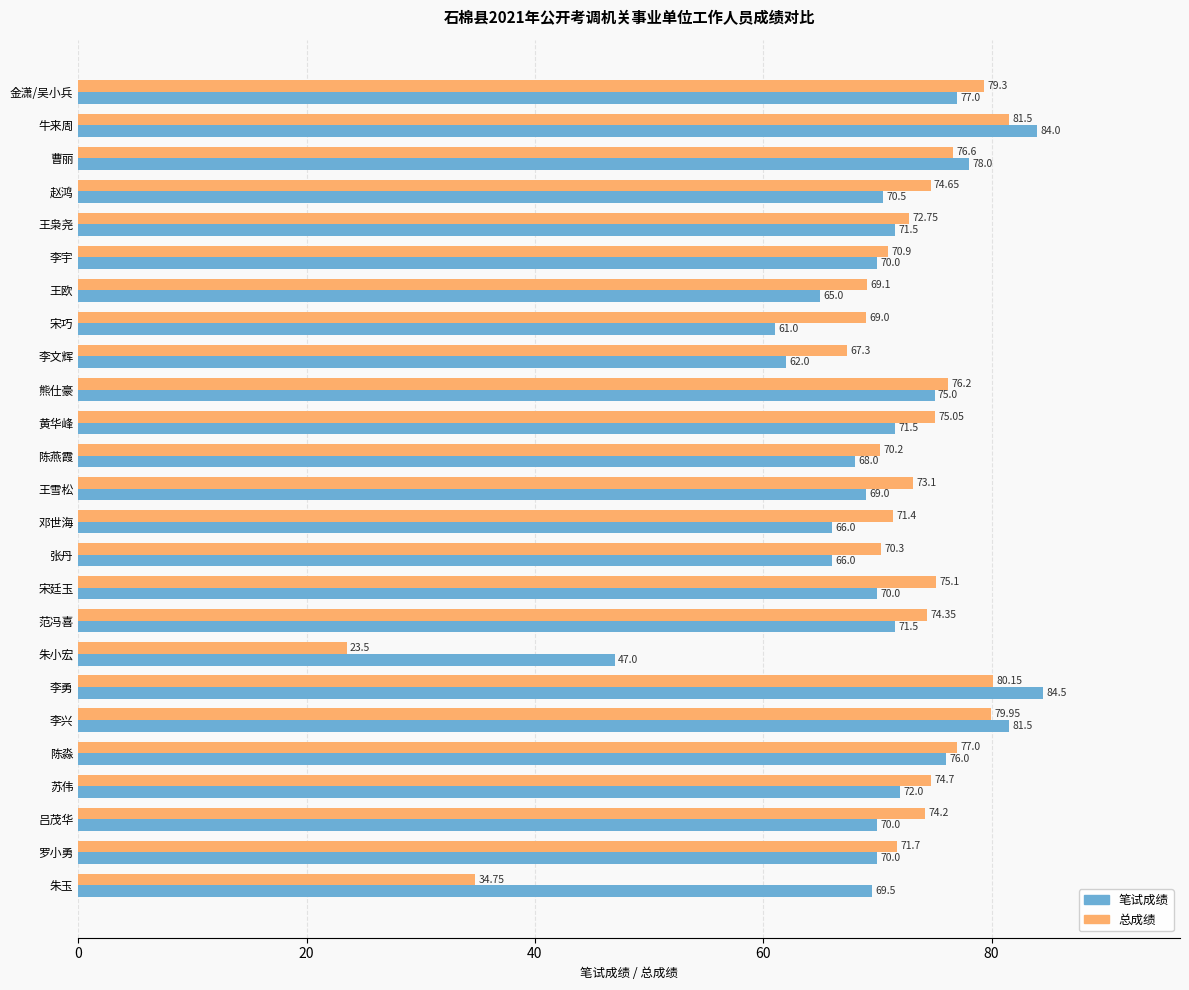

Where is 笔试成绩 nearest to the value 65?

王欧